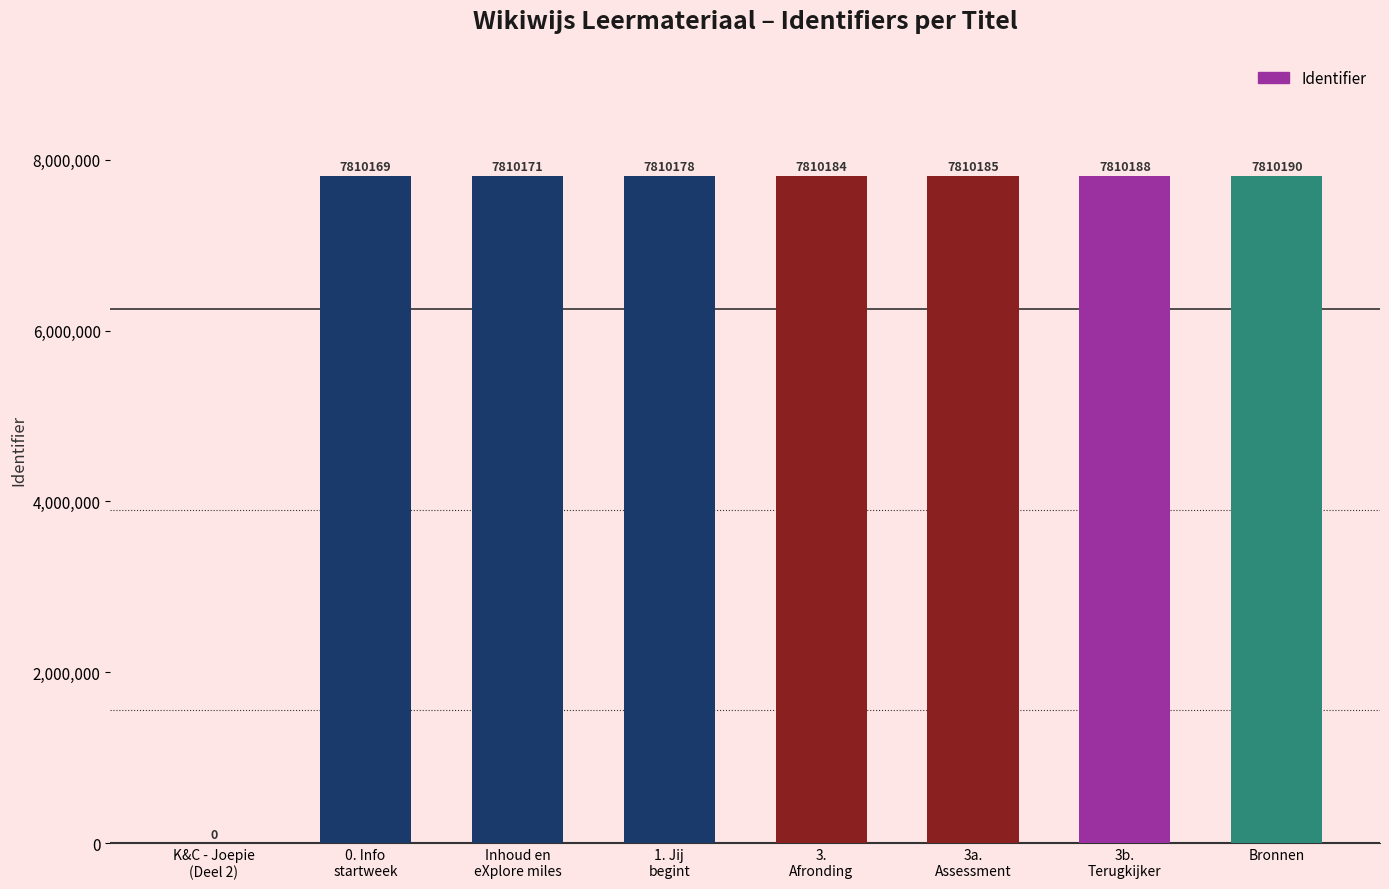

How many distinct data groups are displayed?

1